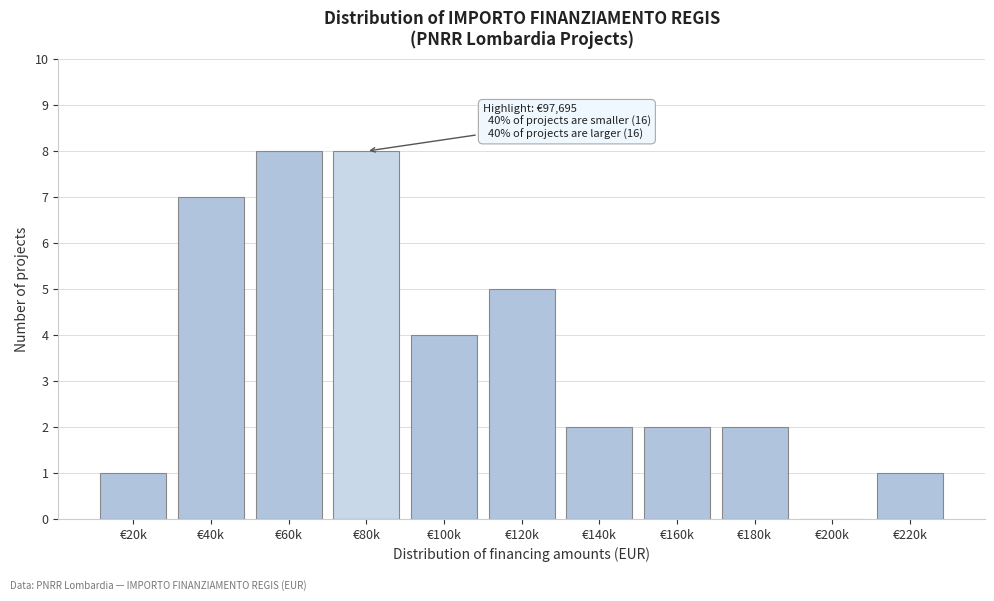

Reading left to right, what are all the values shown in this chart?

€20k=1	€40k=7	€60k=8	€80k=8	€100k=4	€120k=5	€140k=2	€160k=2	€180k=2	€200k=0	€220k=1